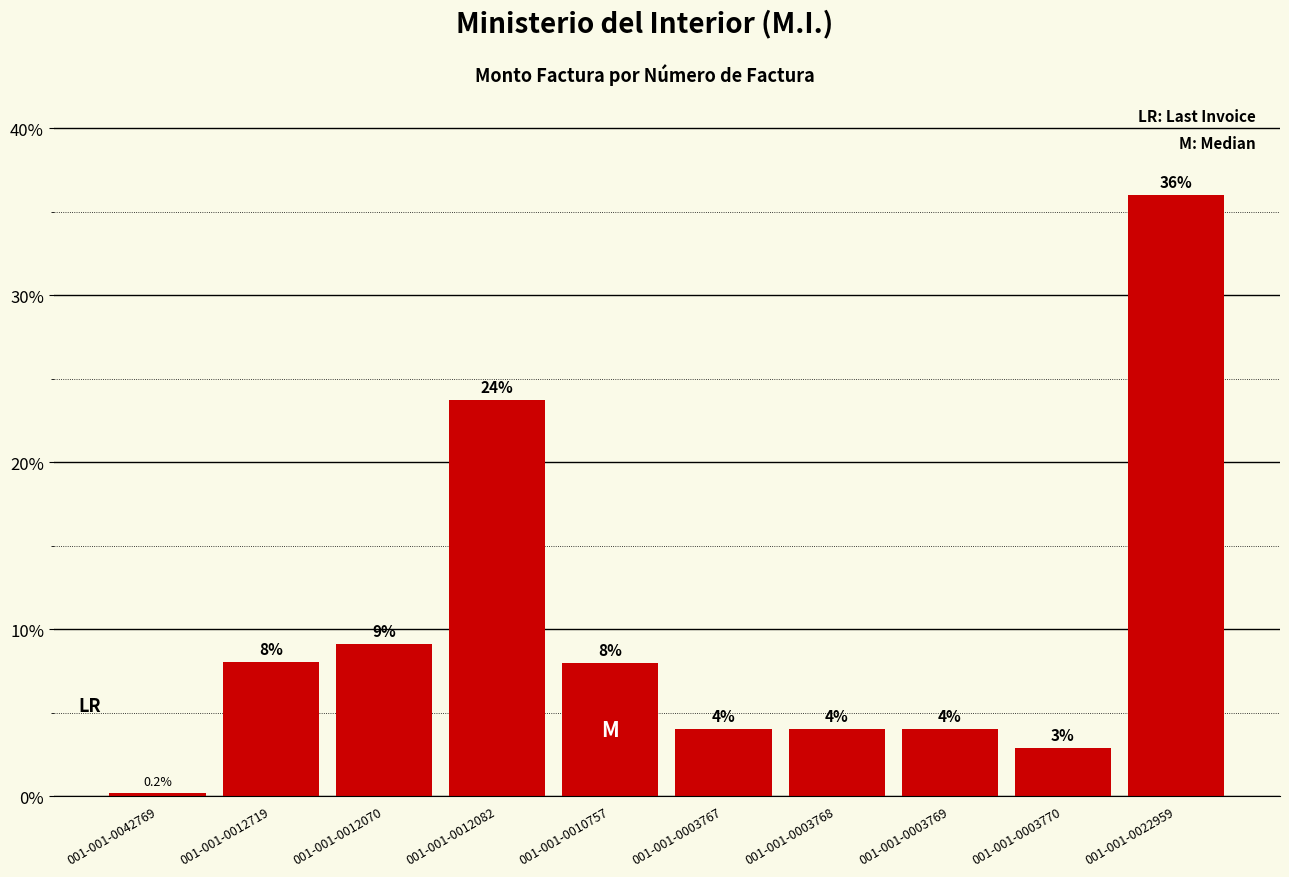

What is the average value?

10.0